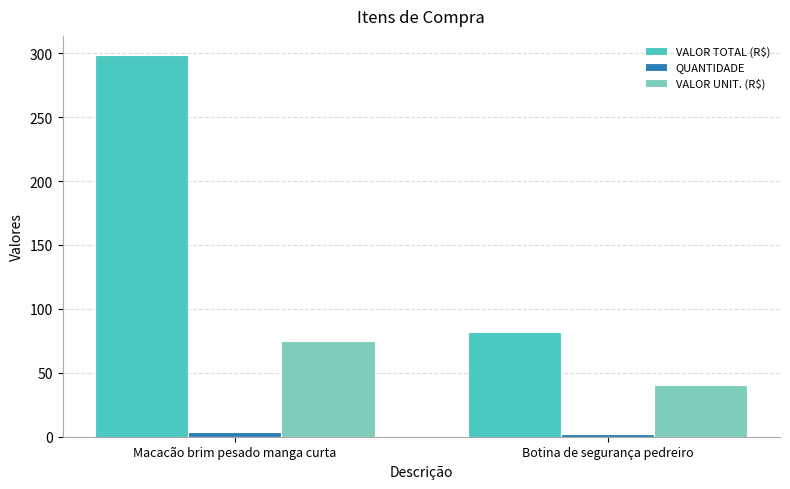

Rank the series at Botina de segurança pedreiro from highest to lowest value.

VALOR TOTAL (R$), VALOR UNIT. (R$), QUANTIDADE